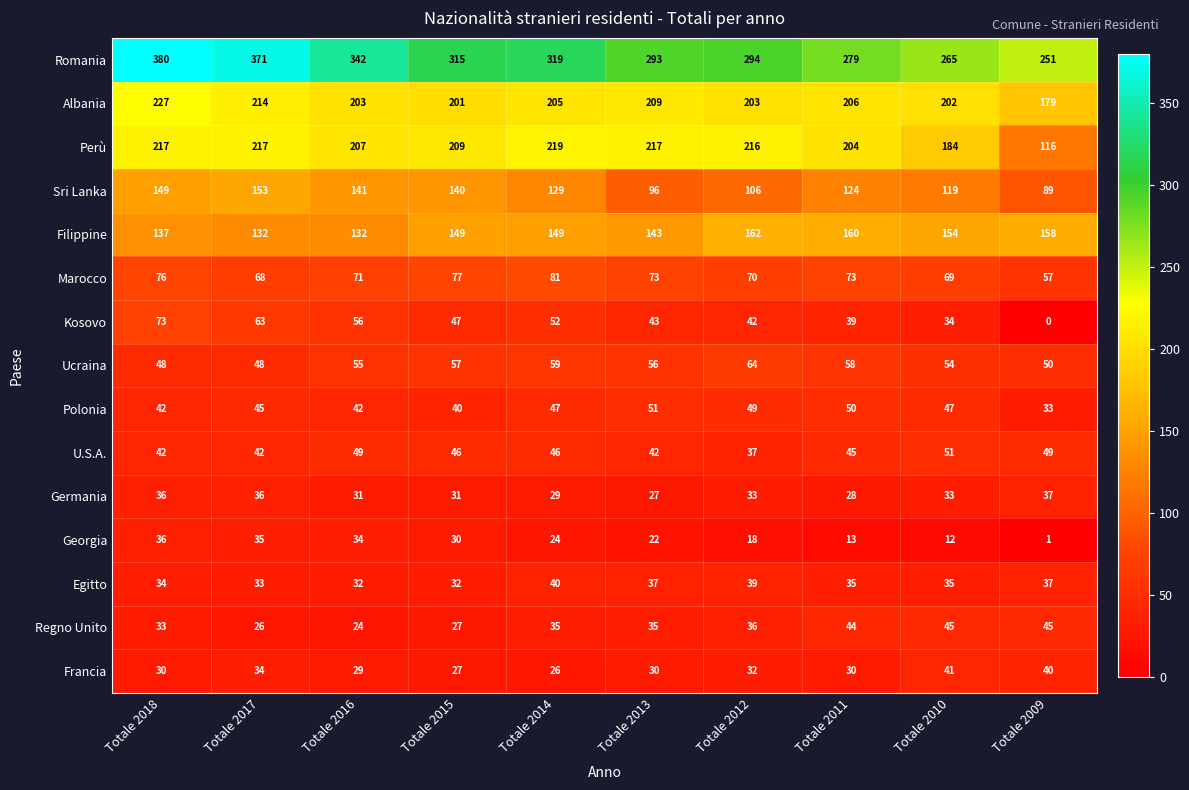

List the labels in order of Sri Lanka value, largest first.

Totale 2017, Totale 2018, Totale 2016, Totale 2015, Totale 2014, Totale 2011, Totale 2010, Totale 2012, Totale 2013, Totale 2009